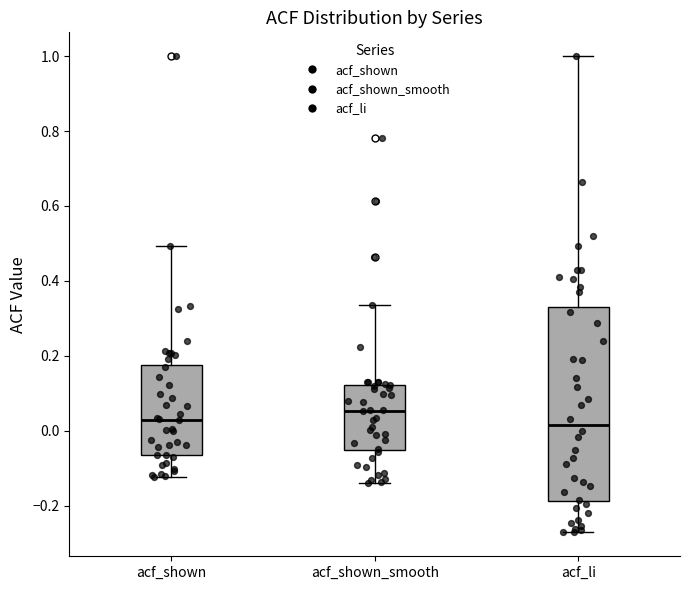

Comparing the boxes themselves (not the whiskers), which one is the tallest?

acf_li